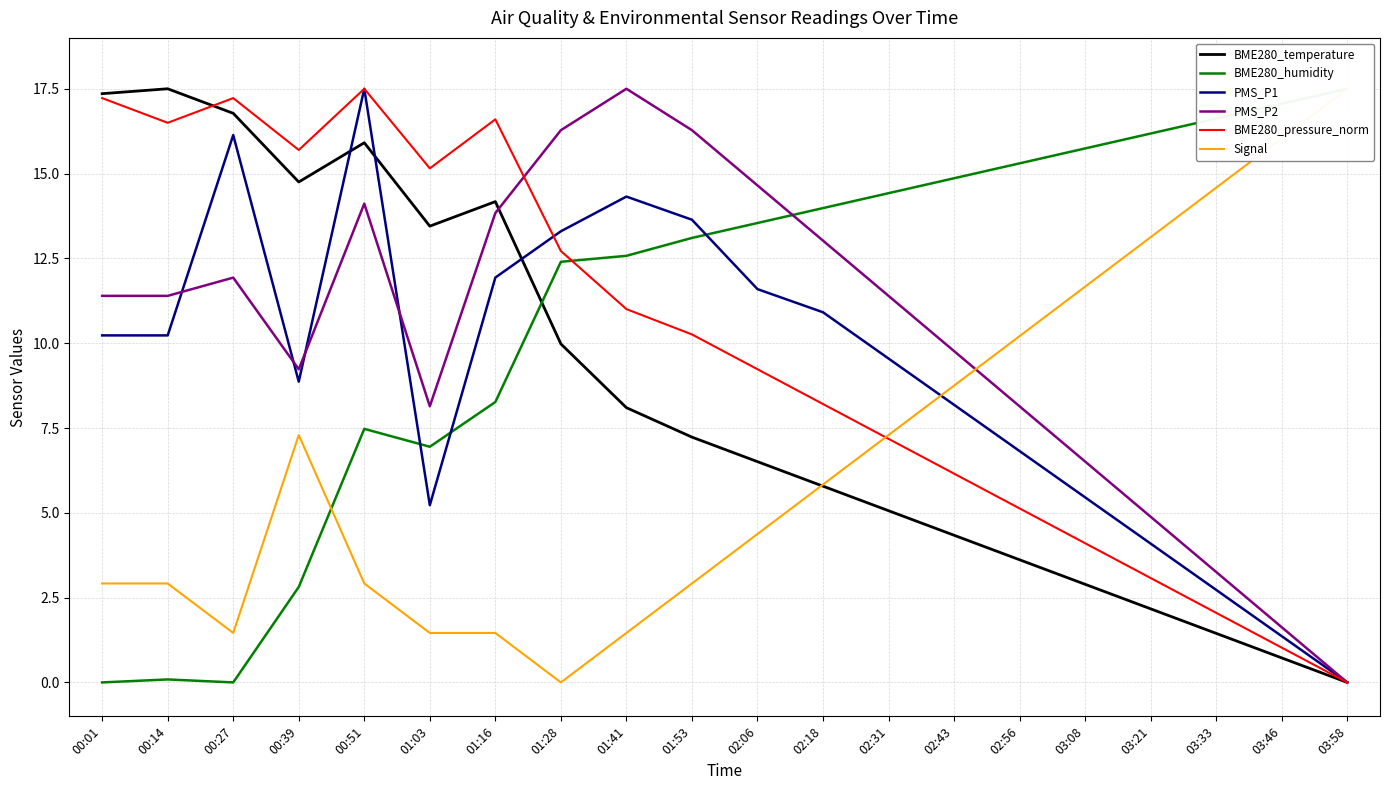

Does the chart display data point markers on the line(s)?

No